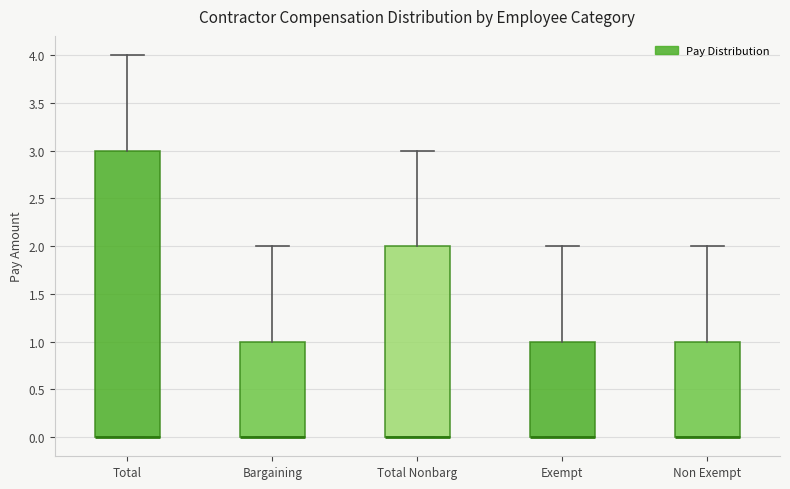

Where is the lower edge of the box for Bargaining on the y-axis? The values are not printed on the chart, so give them approximately, as read against the axis.

0